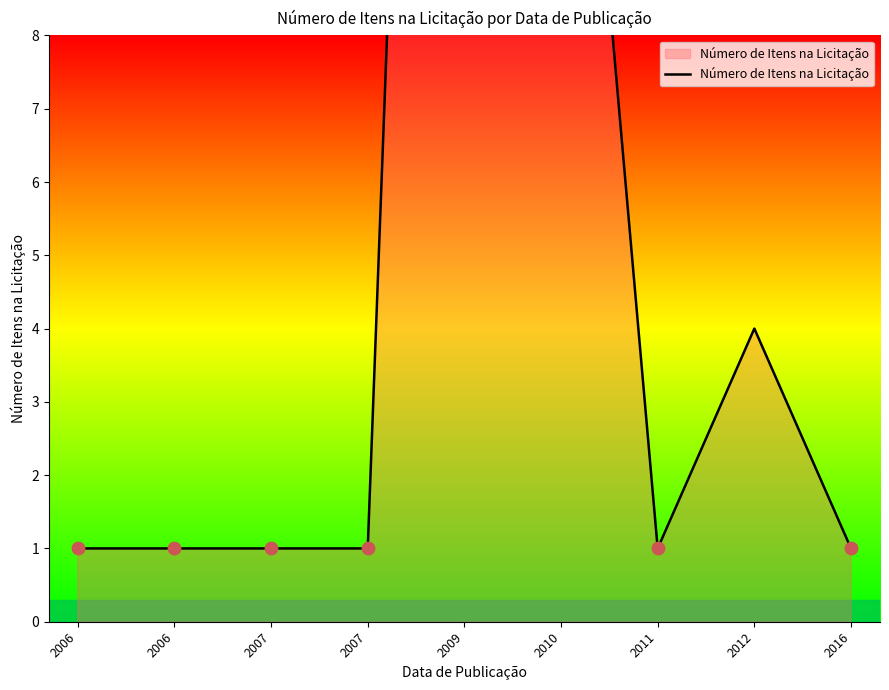

What is the ratio of the value at 2007 to the value at 2007?

1.0